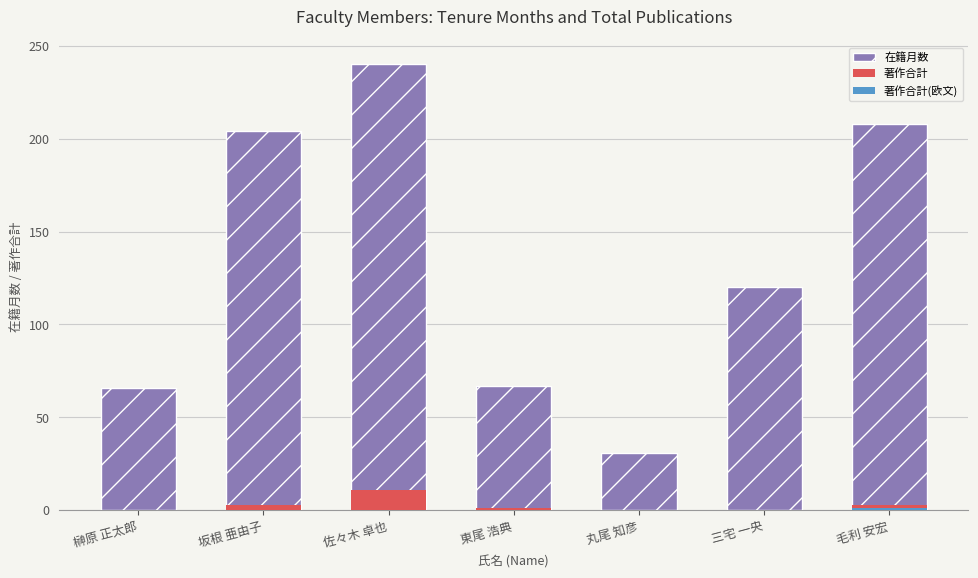

What is the label of the 1st bar from the left?

榊原 正太郎